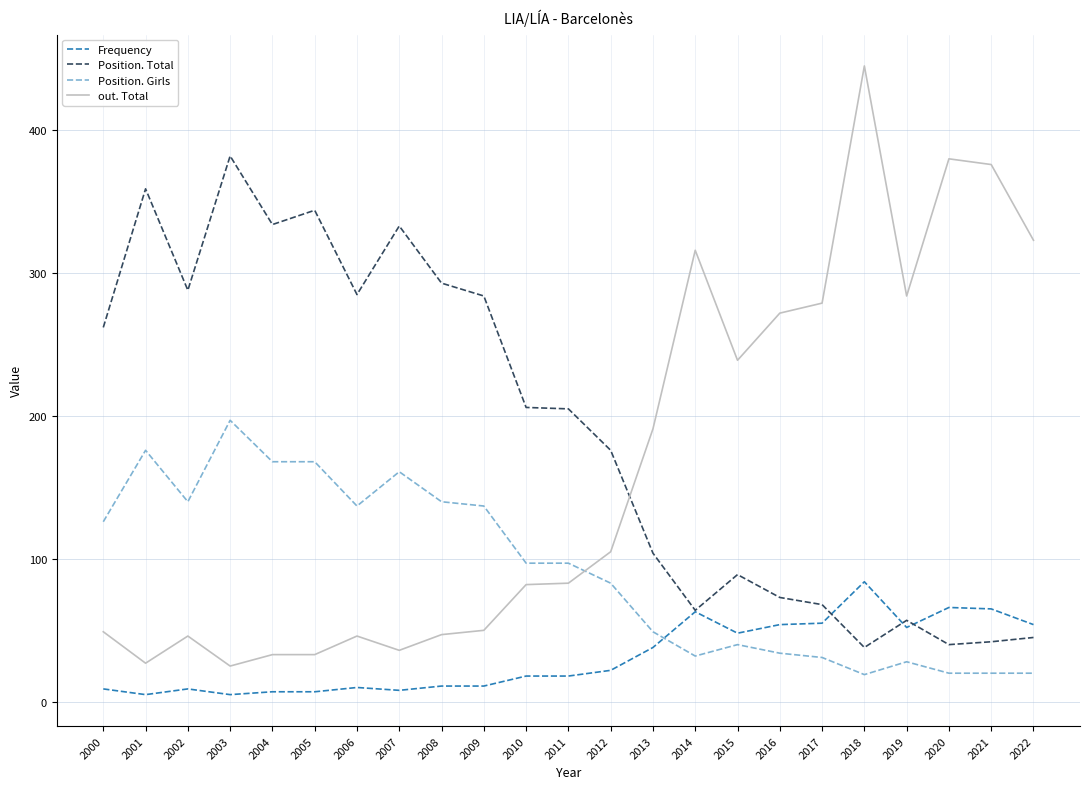

True or false: out. Total and Frequency cross at least once.

False